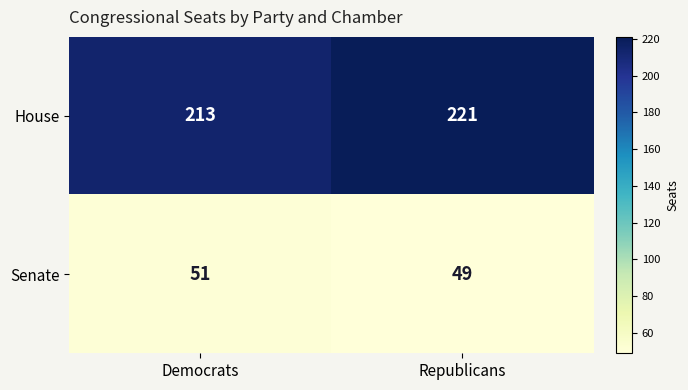

Which series has the widest spread of values?

House